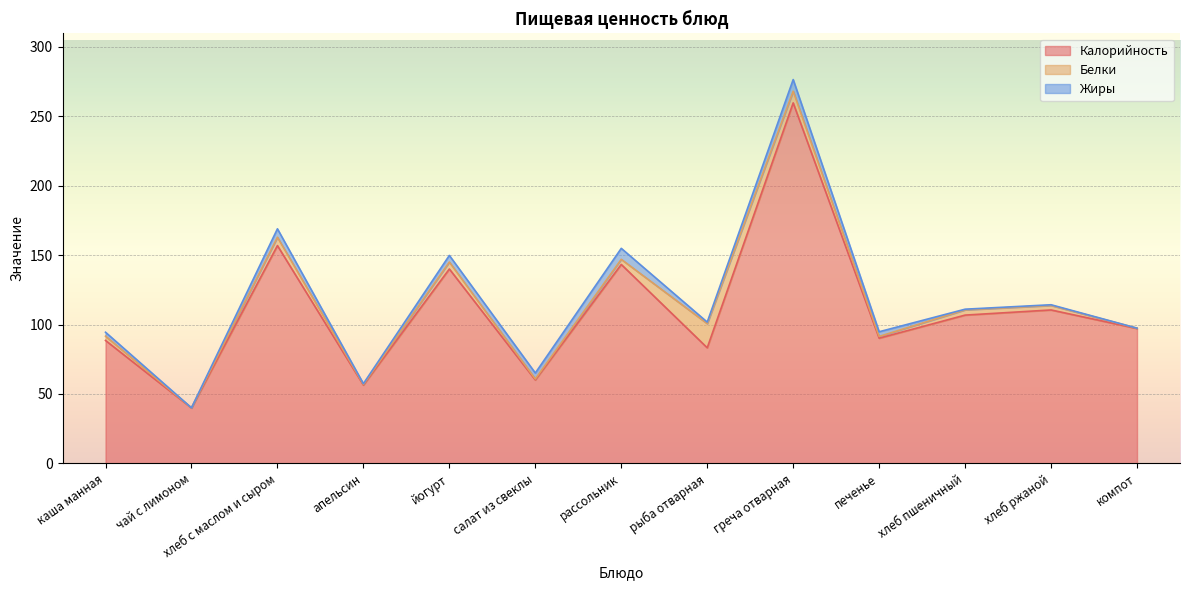

Rank the categories by Жиры value from highest to lowest.

греча отварная, рассольник, хлеб с маслом и сыром, йогурт, салат из свеклы, печенье, каша манная, рыба отварная, апельсин, хлеб ржаной, хлеб пшеничный, чай с лимоном, компот